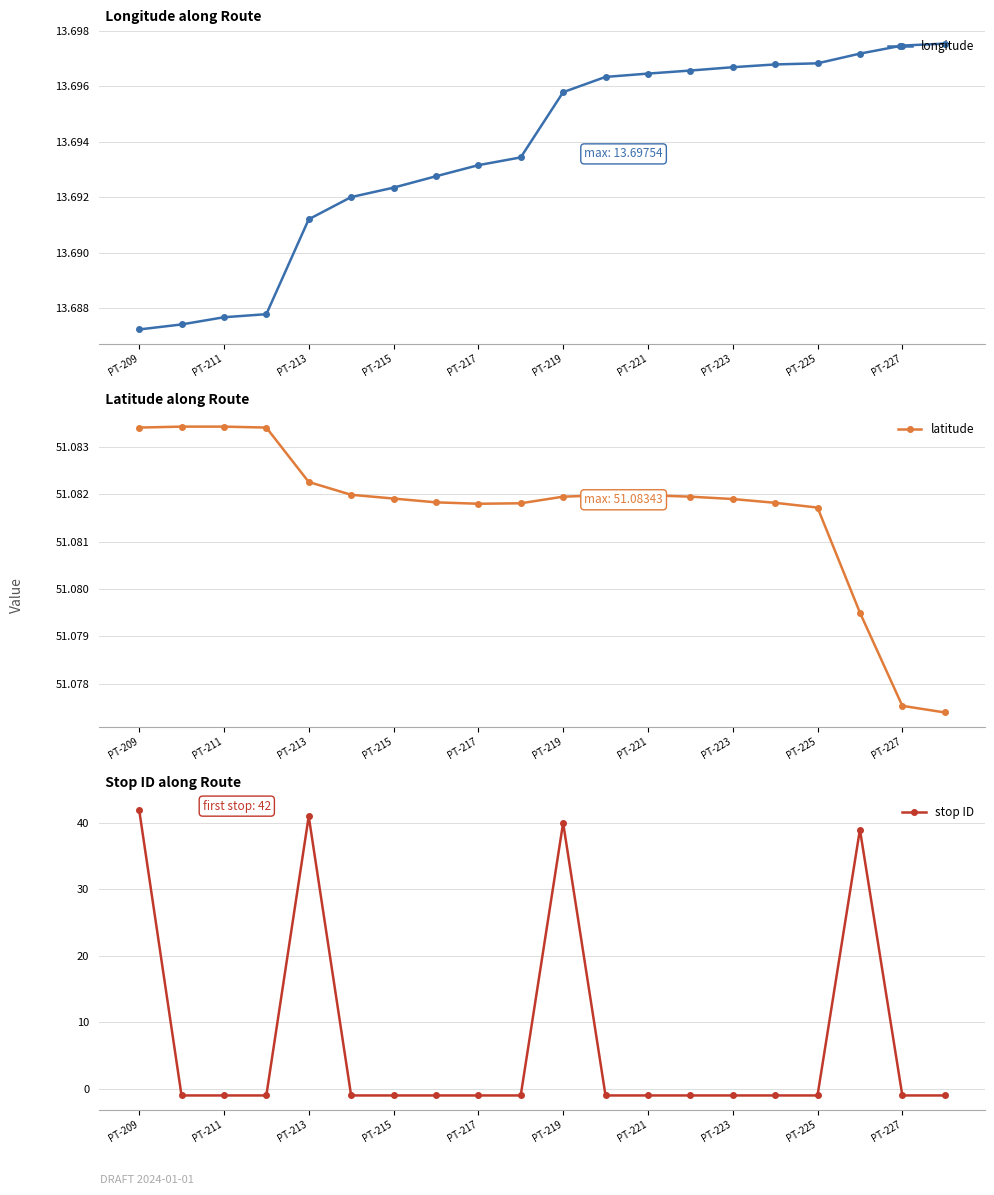

At which label does stop ID reach its peak?

PT-209